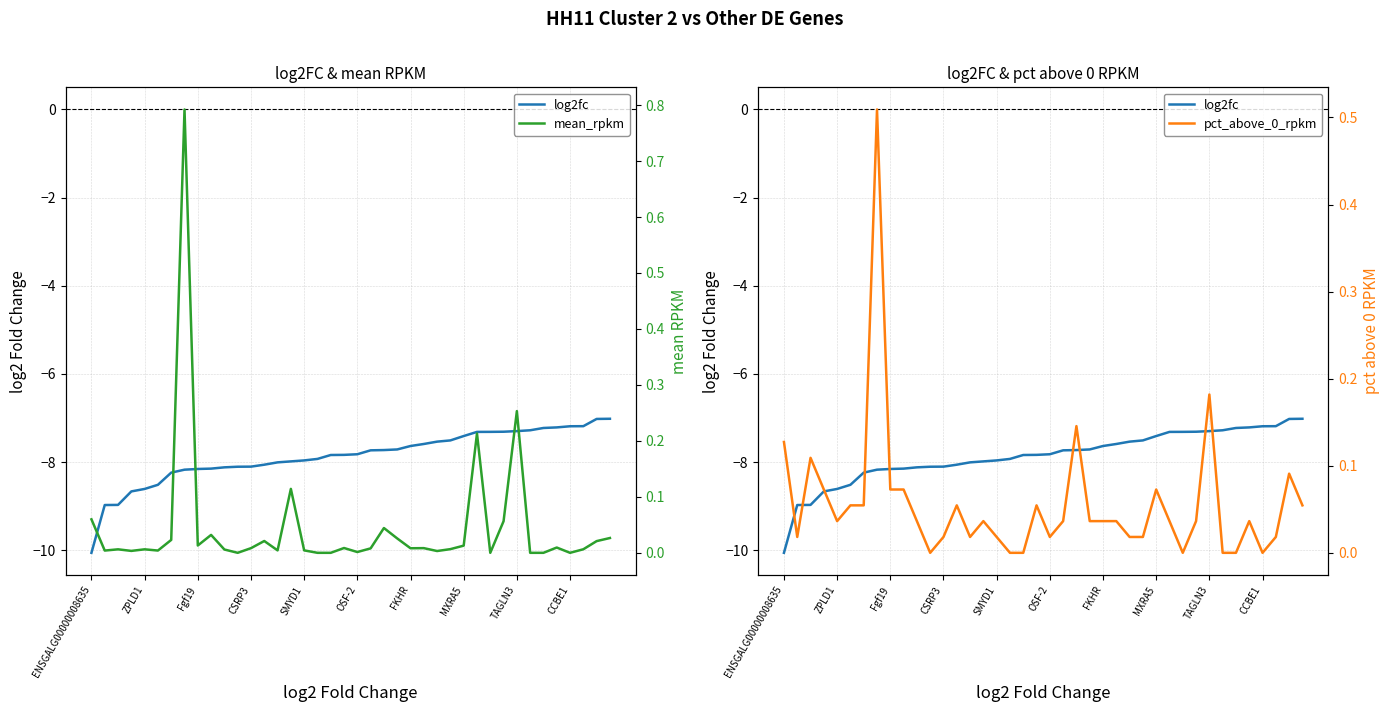

Is the value of mean_rpkm at 16 greater than the value of pct_above_0_rpkm at 35?

No